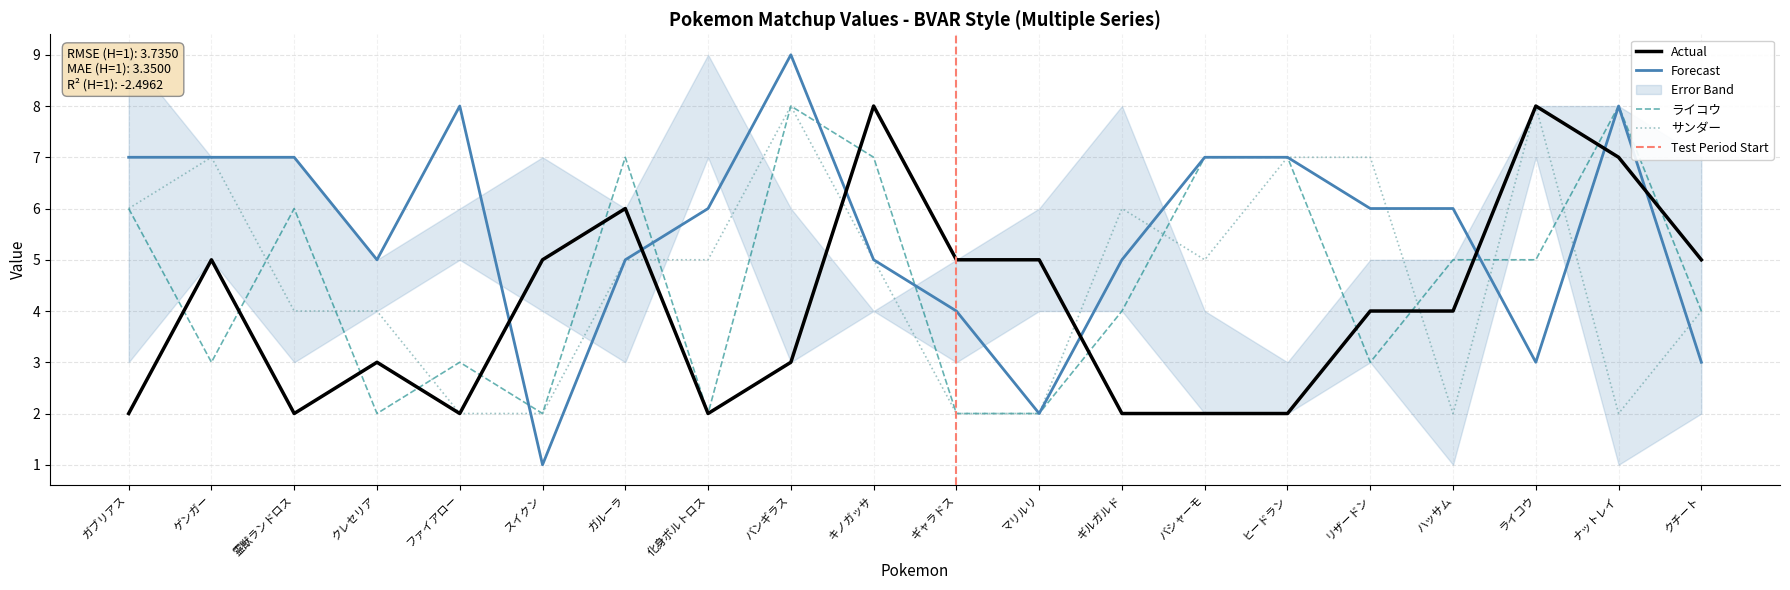

Between which two adjacent categories do ライコウ and スイクン first intersect?

ガブリアス and ゲンガー